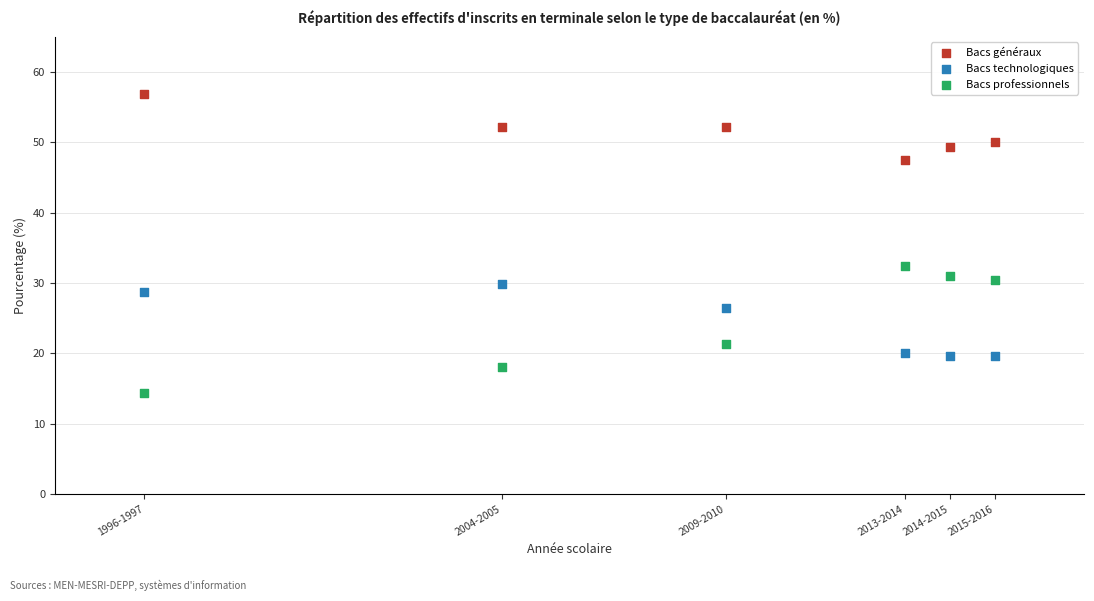

In the Bacs professionnels series, what Y value is closest to 23?

21.3